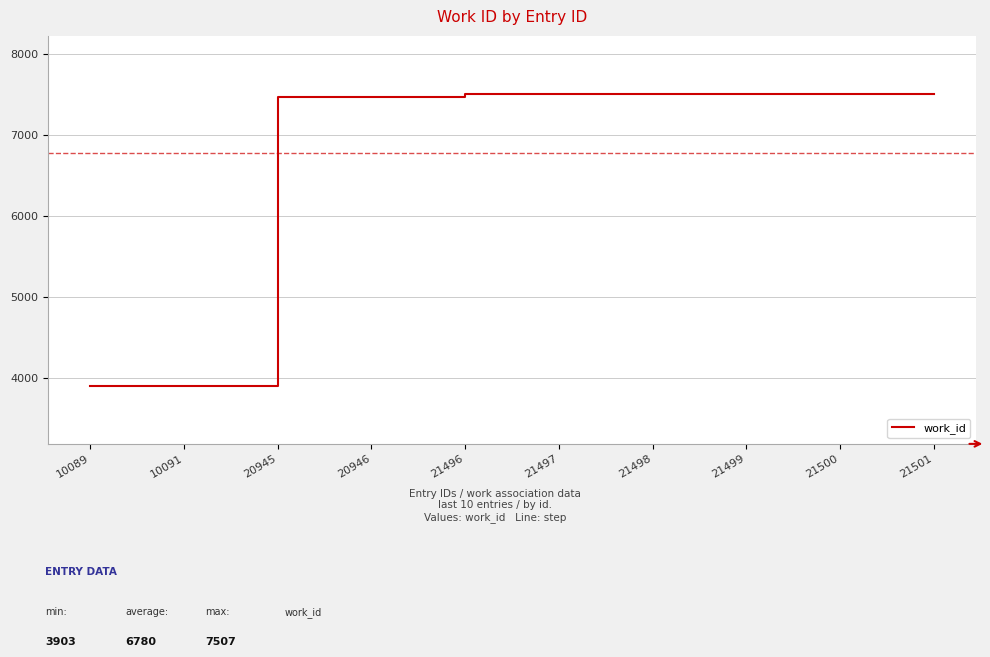

What is the difference between the maximum and minimum values?

3604